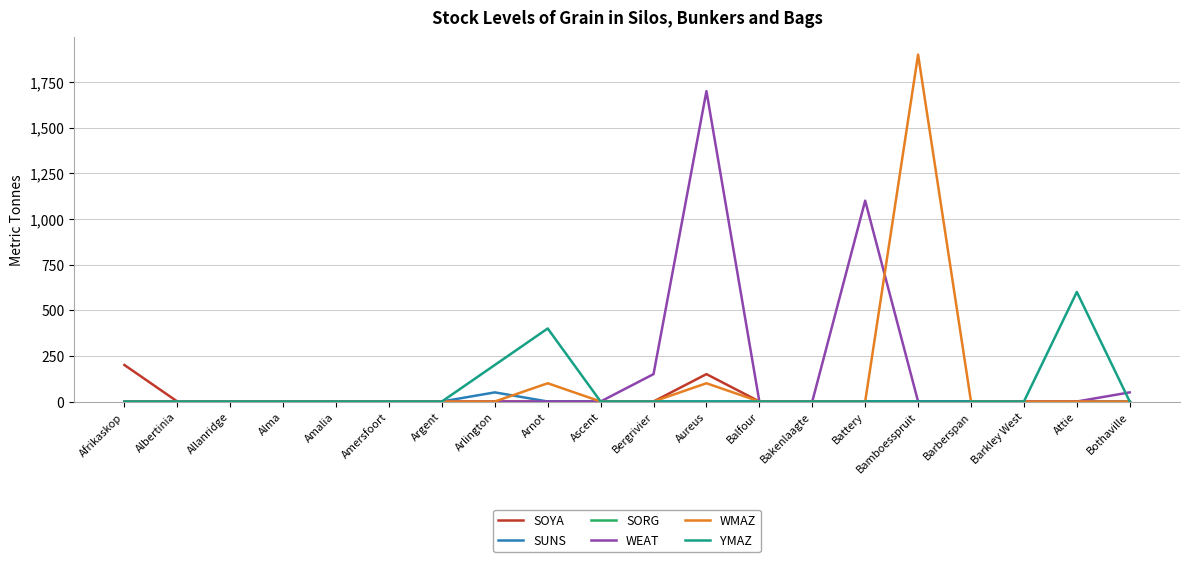

Which label corresponds to the largest value in the chart?

Bamboesspruit